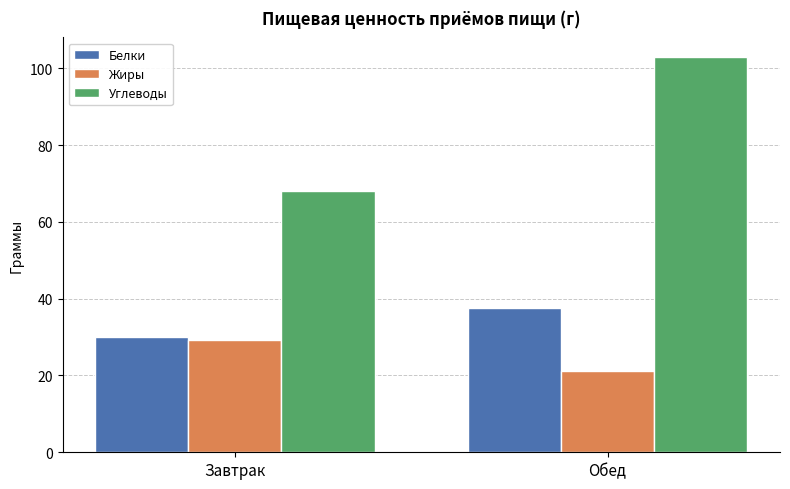

Are the bars horizontal?

No